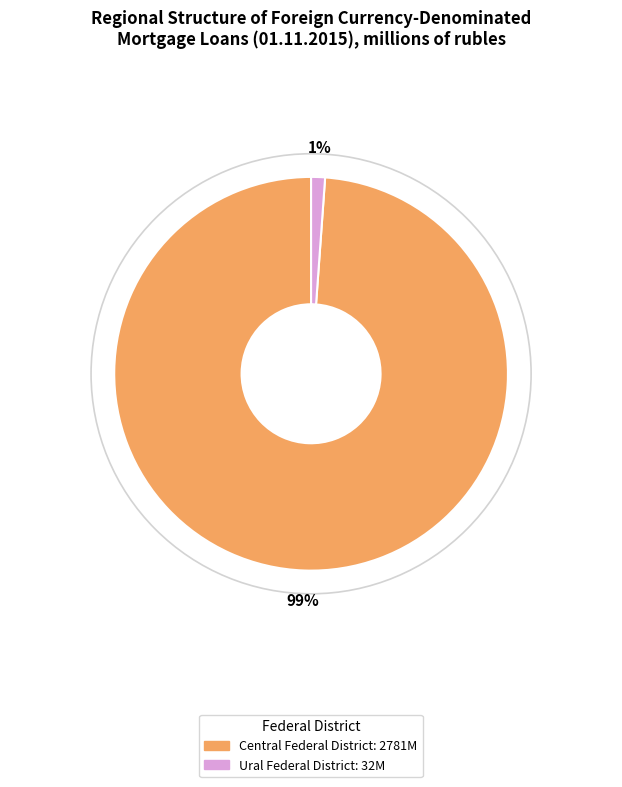

To the nearest percent, what is the difference between the largest and smallest slice percentages?

98%